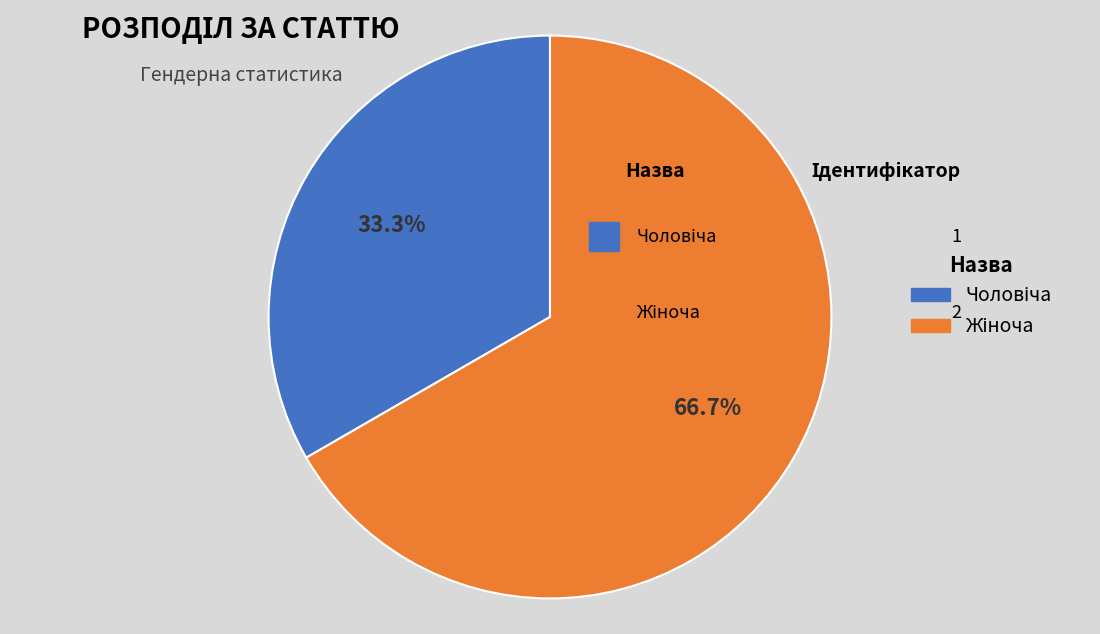

Is there any slice that represents more than half of the pie?

Yes